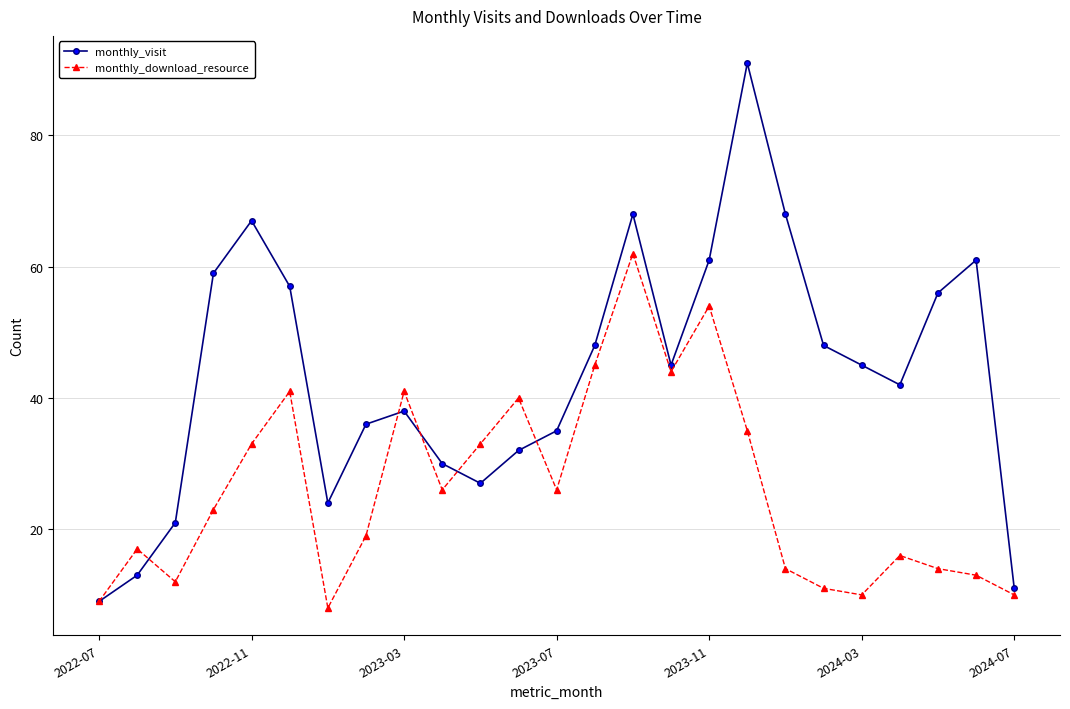

Which series has the largest total across all categories?

monthly_visit